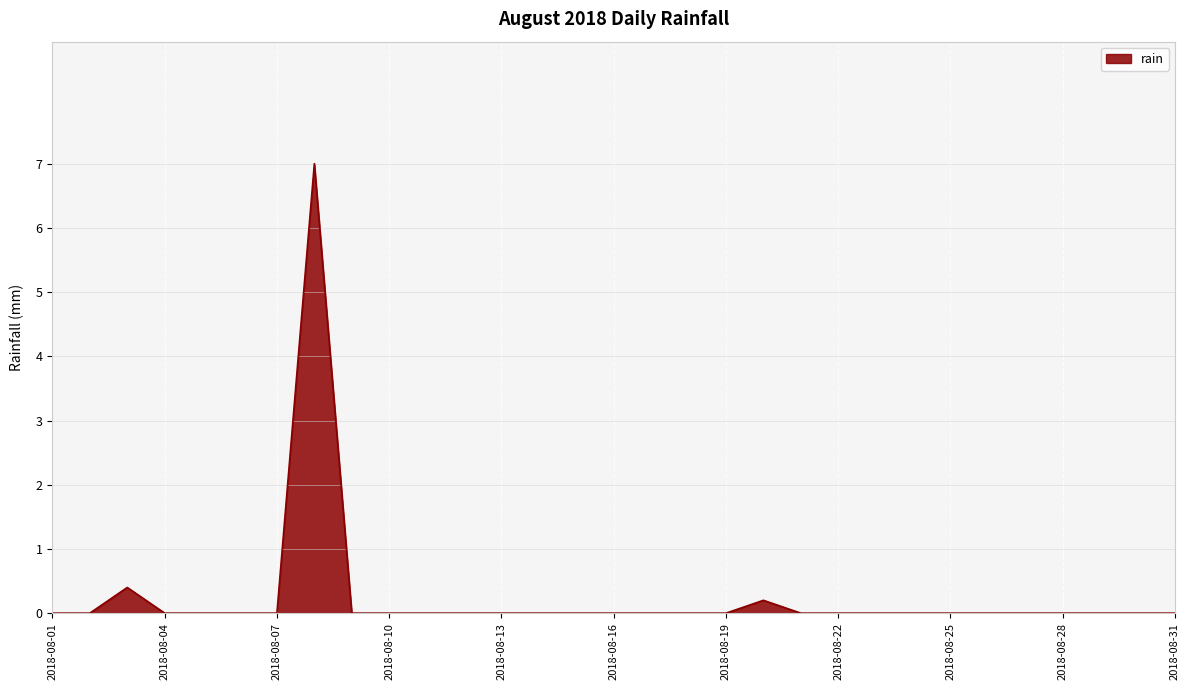

Does the chart have visible grid lines?

Yes